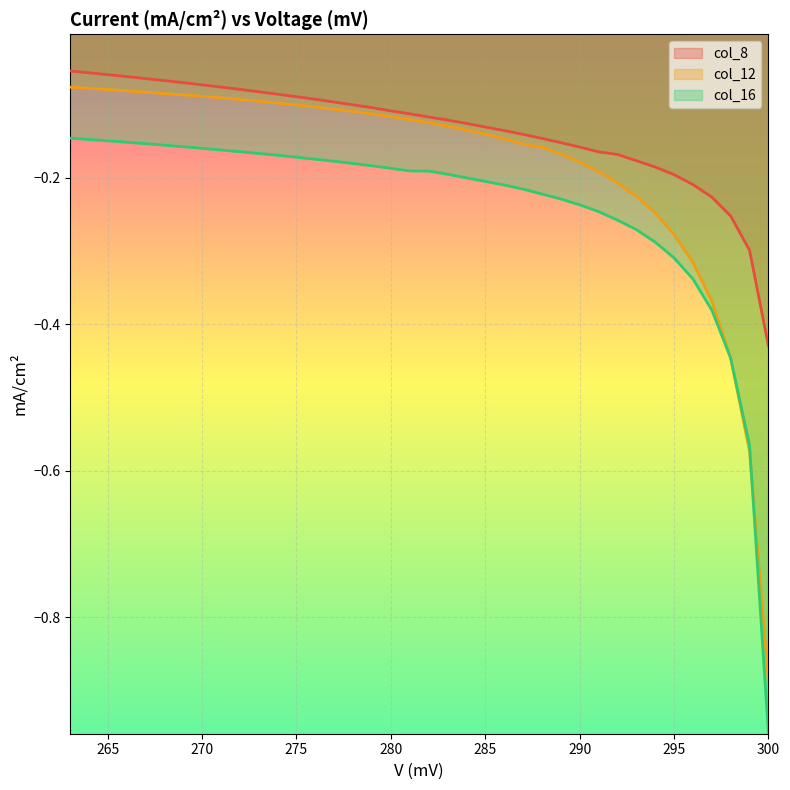

Which series changed the most between 297 and 295?

col_12